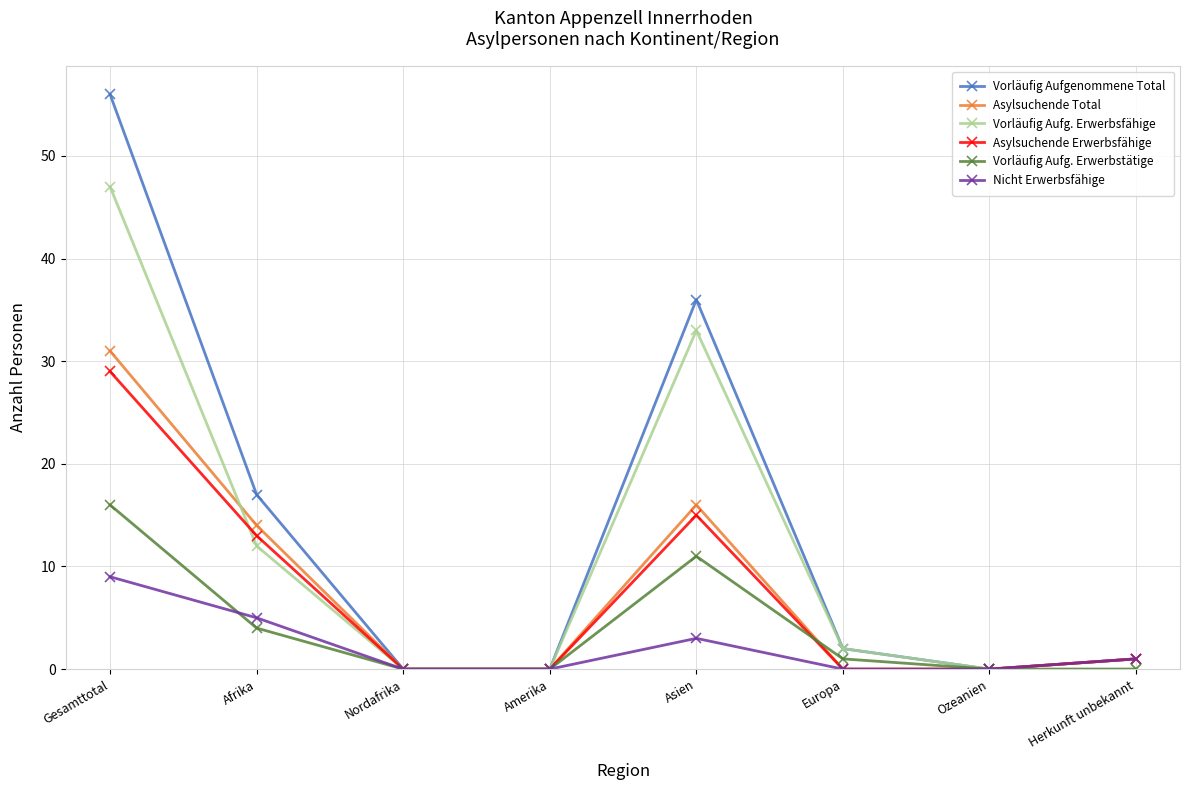

How many values in the Nicht Erwerbsfähige series are below 1?

4